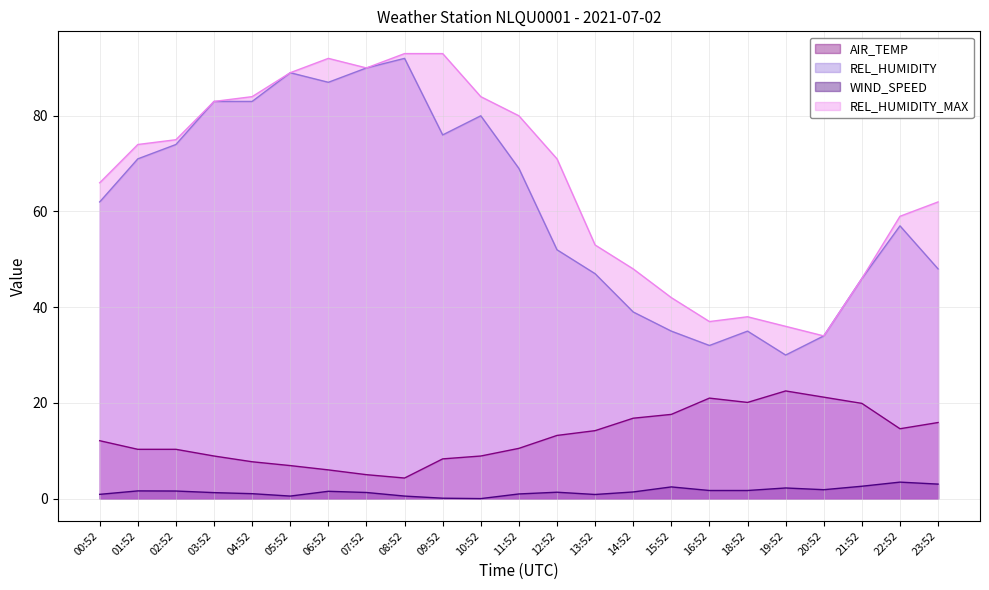

True or false: REL_HUMIDITY has more than 2 points higher than both neighbors.

True